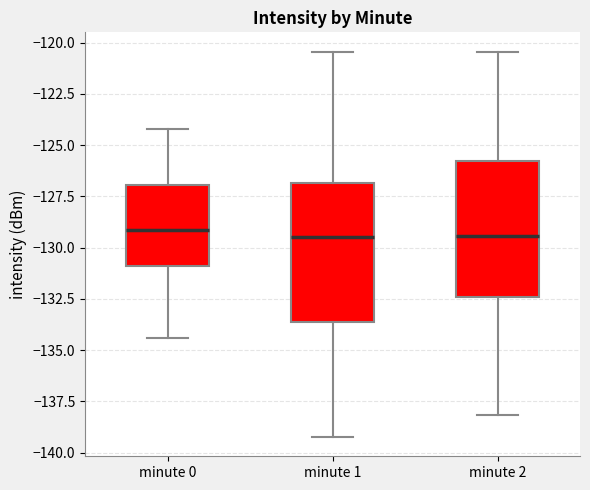

Reading left to right, read every box against the y-axis: the position of its median line, the range the box covers, and the ends of its whiskers. The values are not printed on the chart, so give them approximately, as read against the axis.

minute 0: median -129.0, box -131.0 to -127.0, whiskers -134.5 to -124.0
minute 1: median -129.5, box -133.5 to -127.0, whiskers -139.0 to -120.5
minute 2: median -129.5, box -132.5 to -126.0, whiskers -138.0 to -120.5